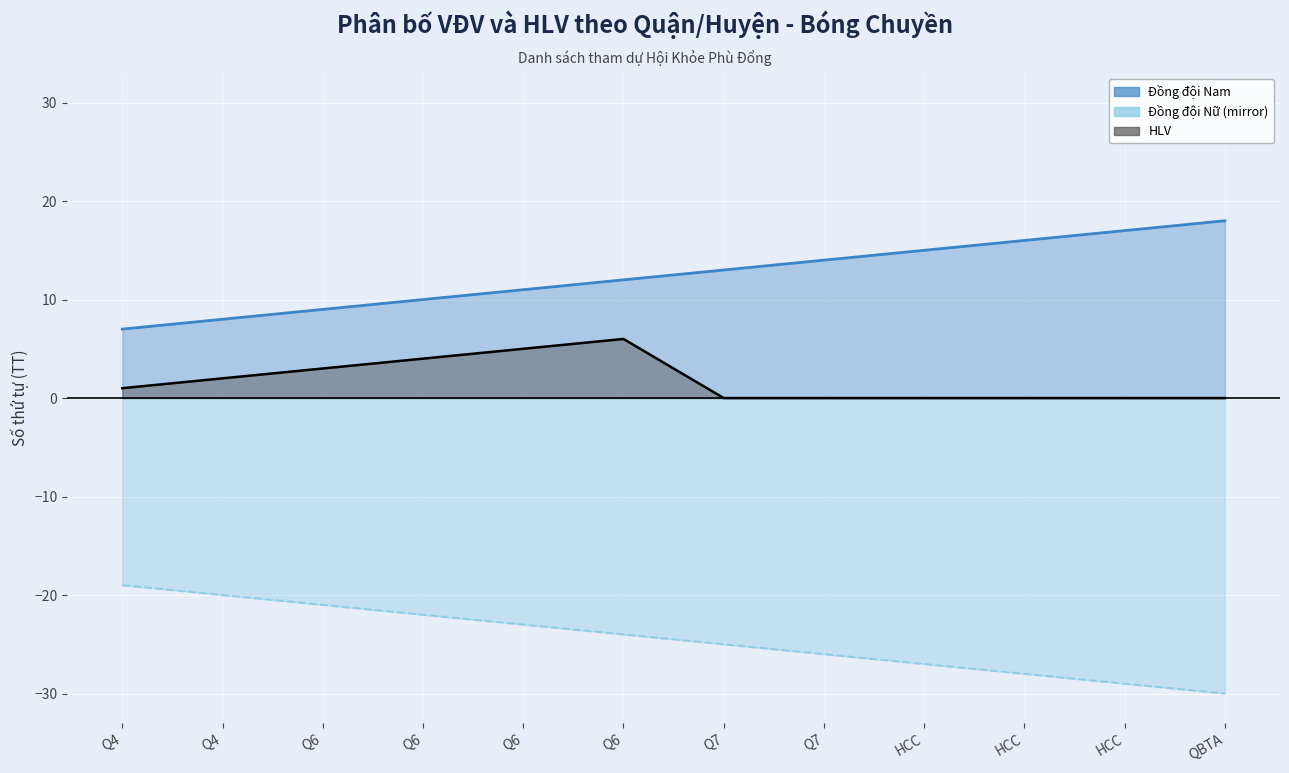

List the labels in order of Đồng đội Nữ value, largest first.

Q4, Q4, Q6, Q6, Q6, Q6, Q7, Q7, HCC, HCC, HCC, QBTA